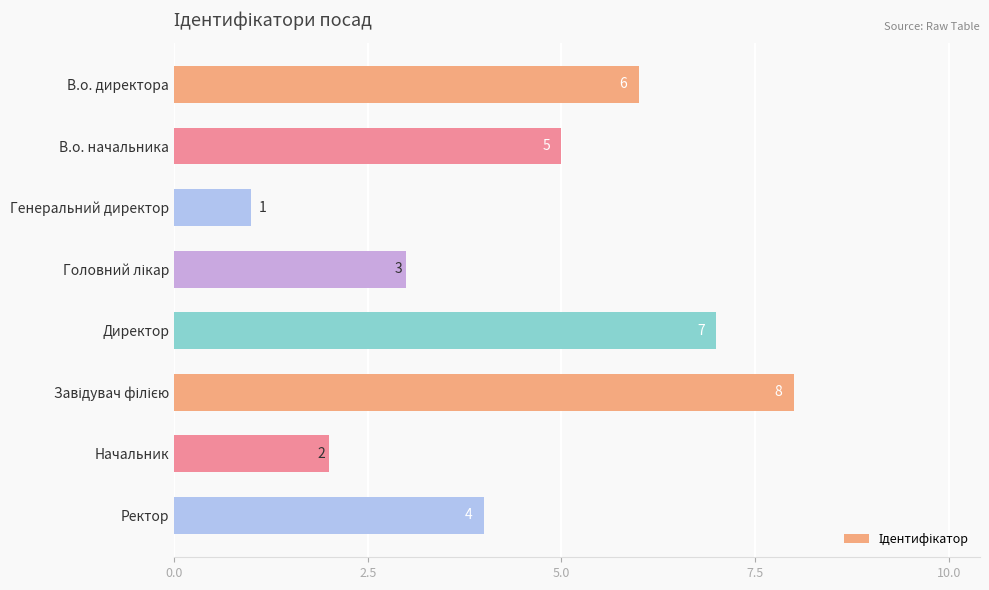

The value at Ректор is 1. True or false?

False